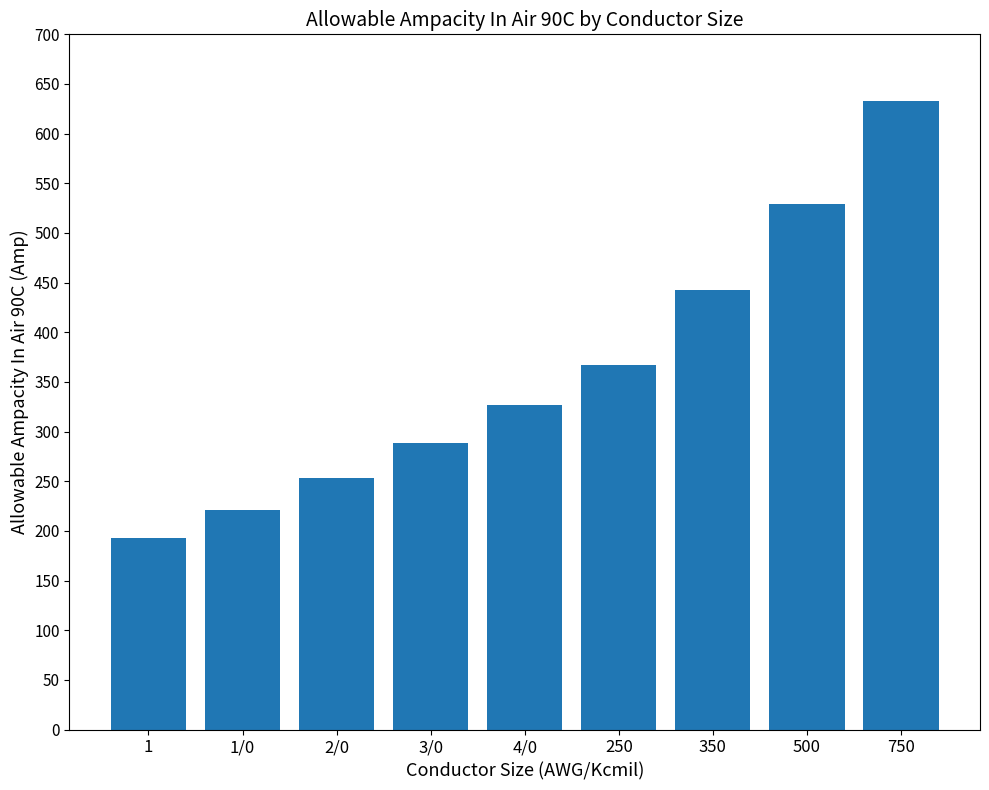

Approximately how many times larger is the value at 3/0 compared to 2/0?

1.1